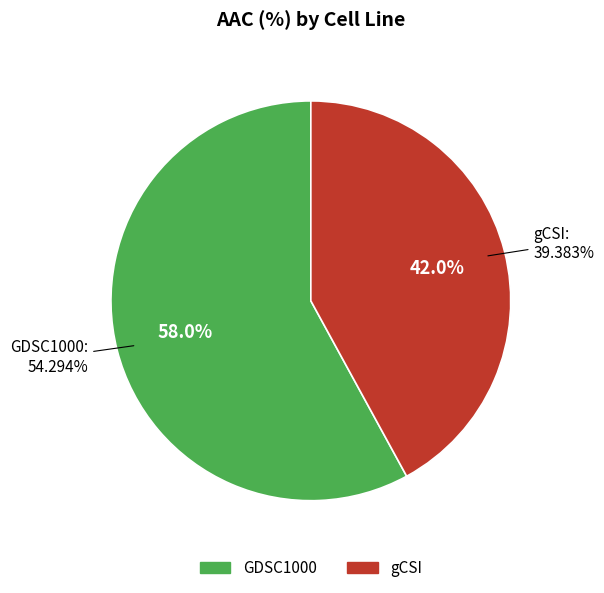

Is it true that GDSC1000 is 71% of the pie?

False